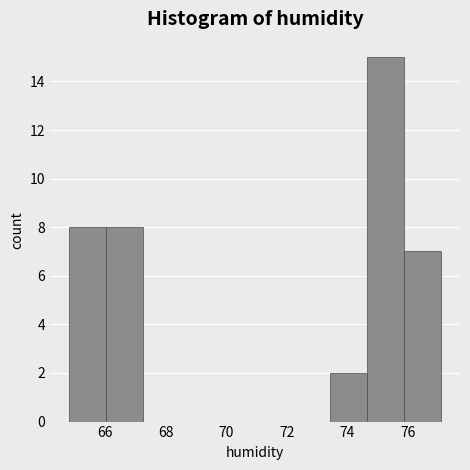

Reading left to right, list every bar in this chart as the range it spans on the x-axis followed by its height. Neither the bar edges nor the heights are printed on the chart, so give them approximately, as read against the axes.

64.8 to 66.0: 8
66.0 to 67.2: 8
67.2 to 68.4: 0
68.4 to 69.8: 0
69.8 to 71.0: 0
71.0 to 72.2: 0
72.2 to 73.4: 0
73.4 to 74.6: 2
74.6 to 75.8: 15
75.8 to 77.2: 7